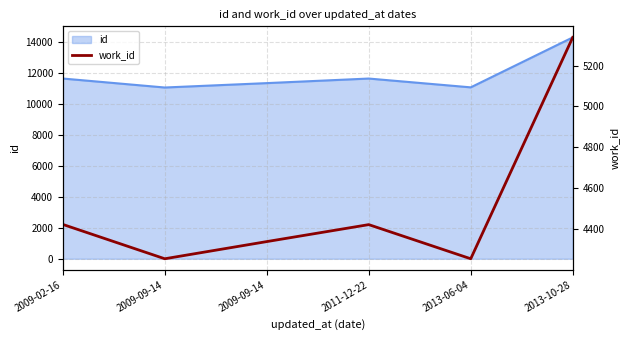

List the labels in order of value, smallest first.

2009-09-14, 2013-06-04, 2009-09-14, 2011-12-22, 2009-02-16, 2013-10-28